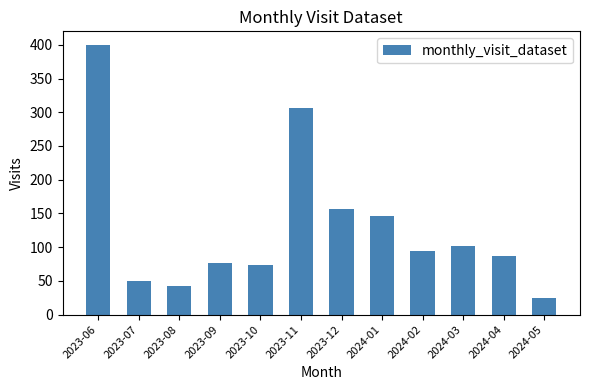

How many values are below 95?

6